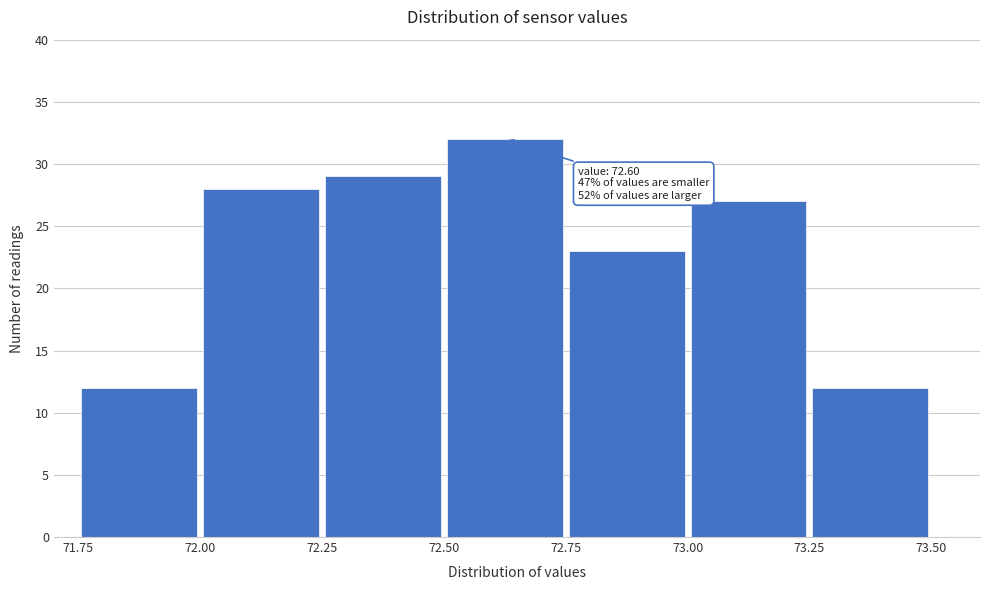

Over which range of the x-axis is the bar tallest?

72.50 to 72.75